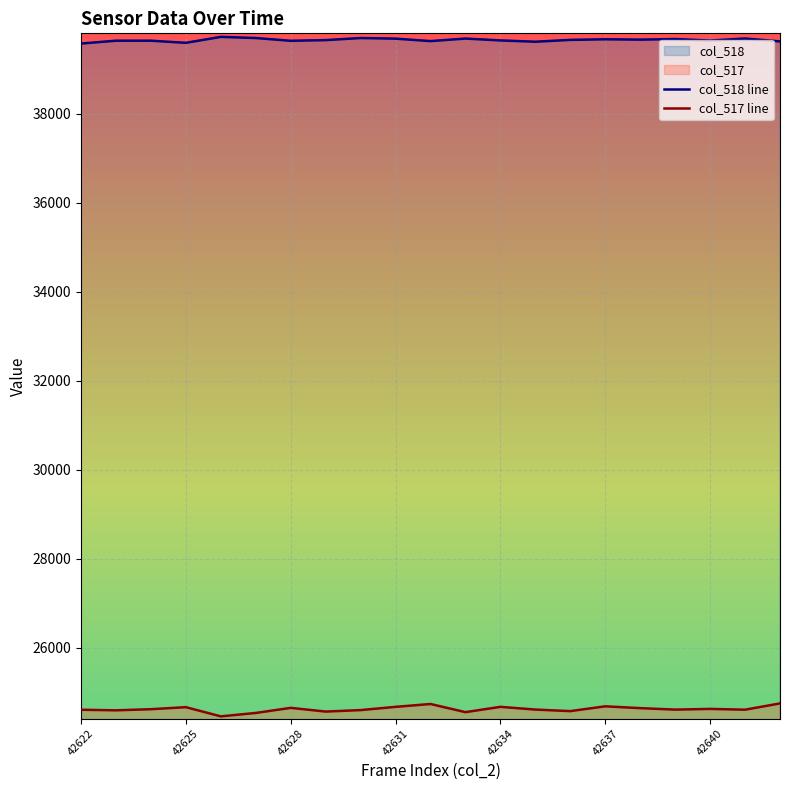

What is the value of the col_517 line point at the 21st from the left?

24747